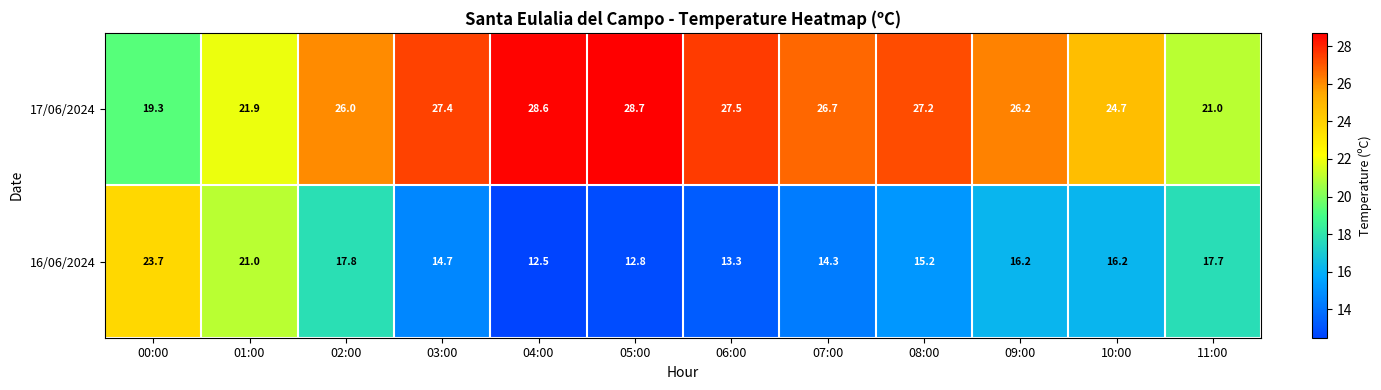

At which category is the sum across all series the highest?

02:00